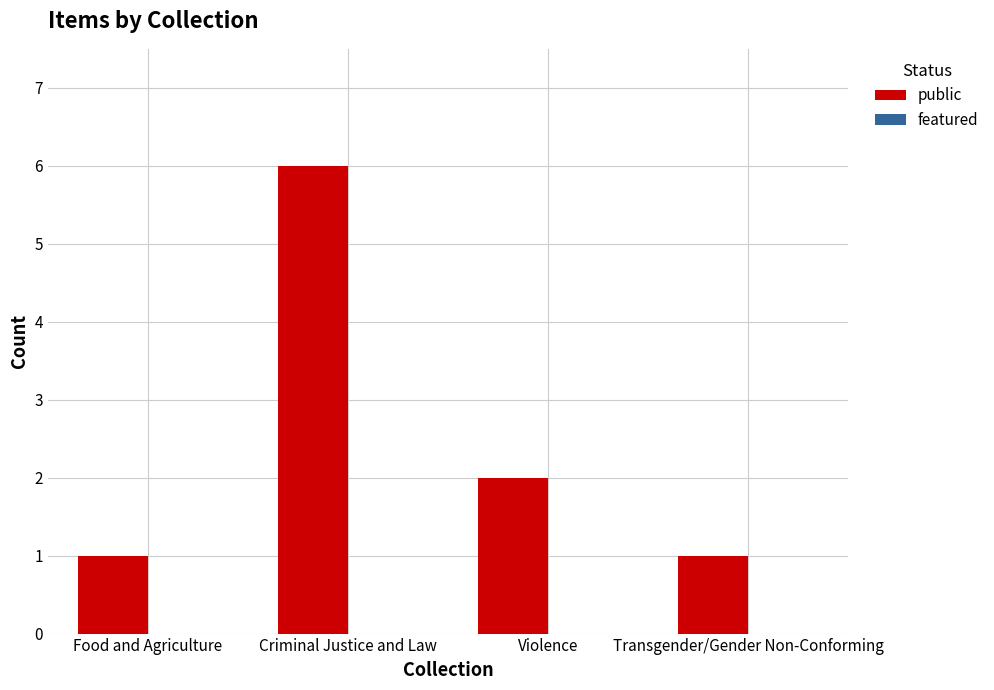

Between Criminal Justice and Law and Food and Agriculture, which is larger?

Criminal Justice and Law